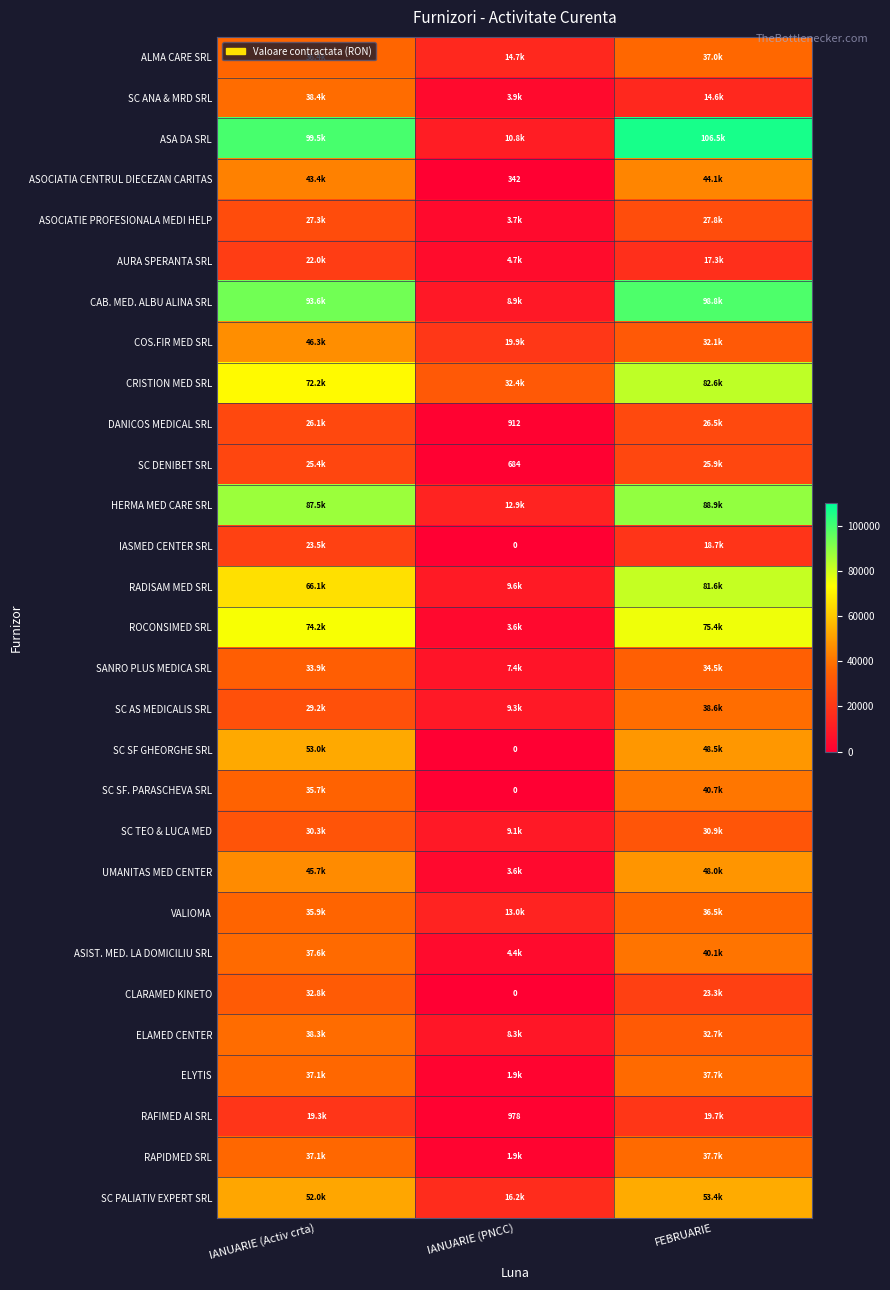

What is the highest value of the ASOCIATIA CENTRUL DIECEZAN CARITAS series?

44119.7